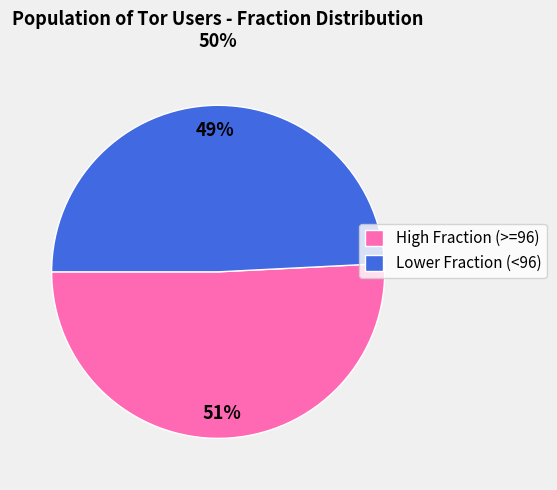

Approximately how many times larger is the value at High Fraction (>=96) compared to Lower Fraction (<96)?

1.0